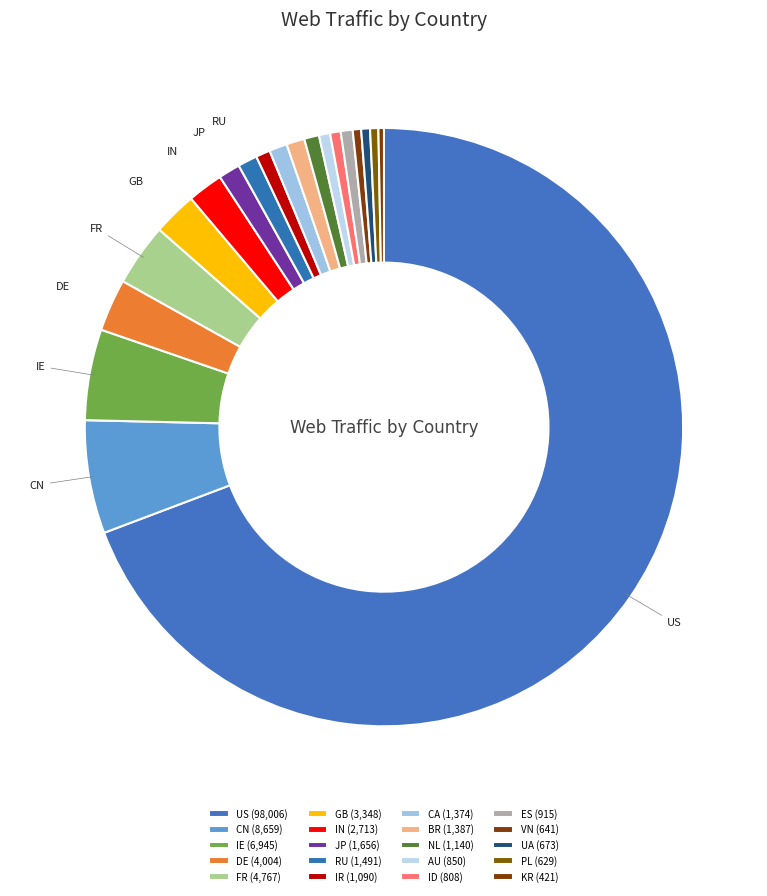

Does BR account for over 50% of the chart?

No